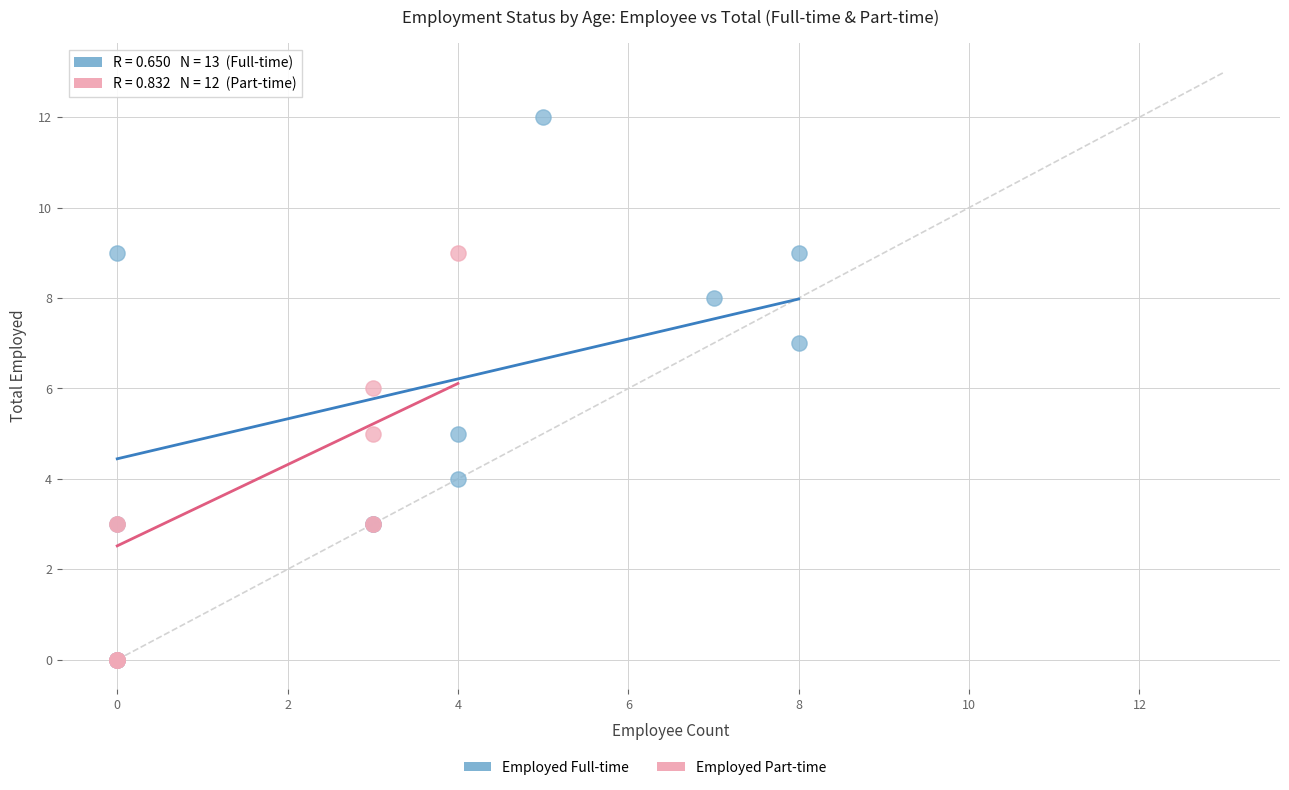

Which series reaches the maximum Y coordinate?

Employed Full-time